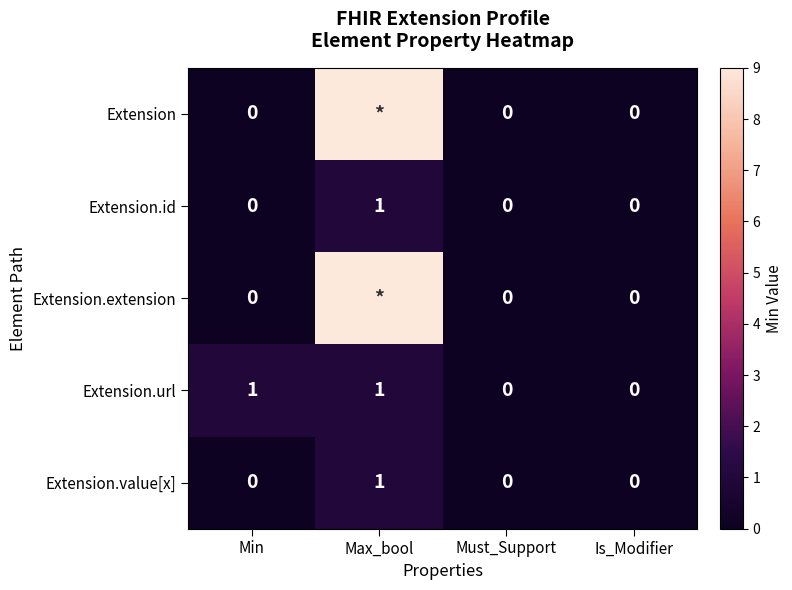

Count the Extension.id values in the range 0 to 1.

4